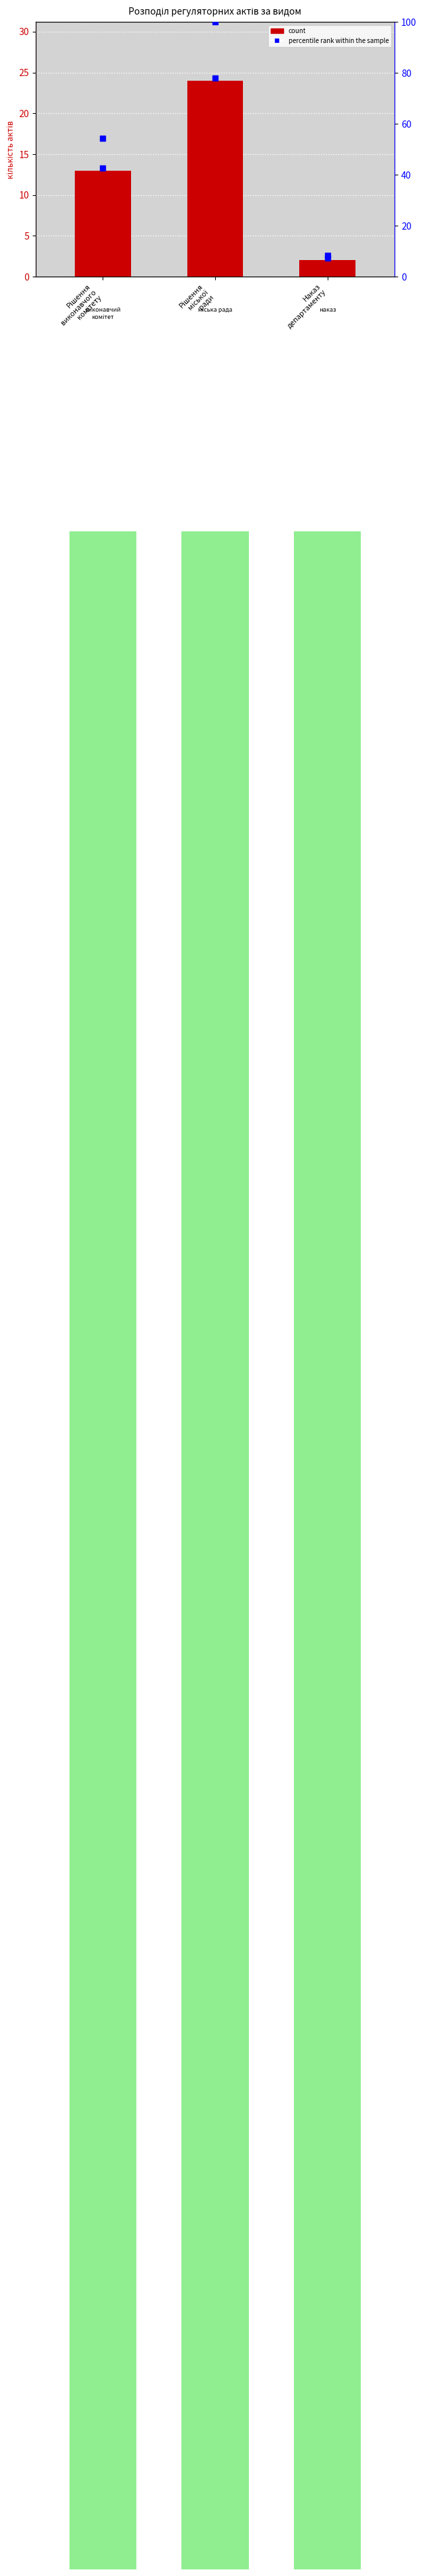

Approximately how many times larger is the value at Рішення
виконавчого
комітету compared to Наказ
департаменту?

6.5